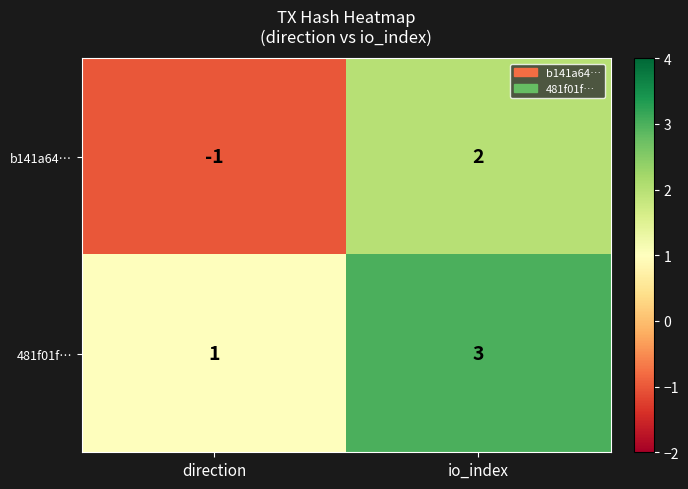

Between direction and io_index, which series saw the biggest shift?

b141a64…